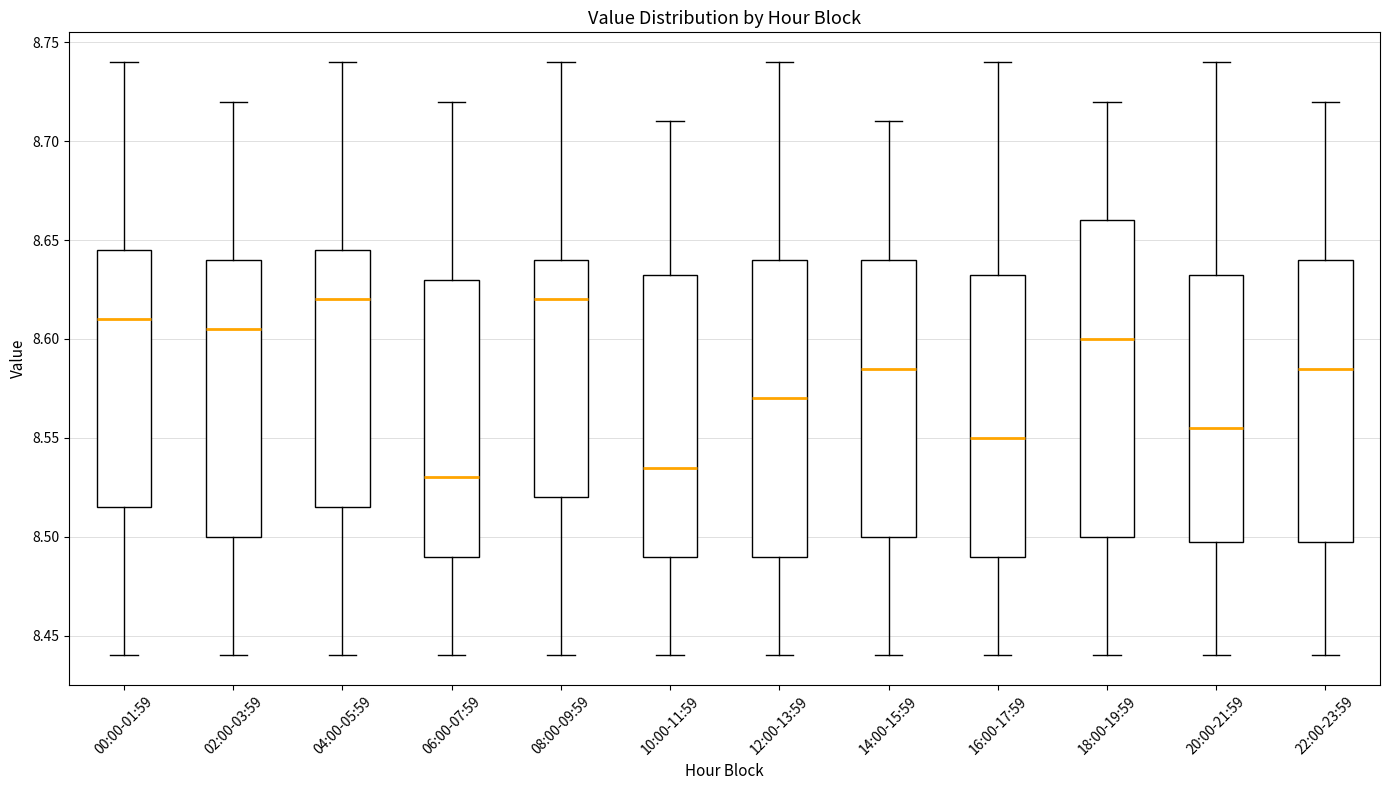

Where is the upper edge of the box for 12:00-13:59 on the y-axis? The values are not printed on the chart, so give them approximately, as read against the axis.

8.640